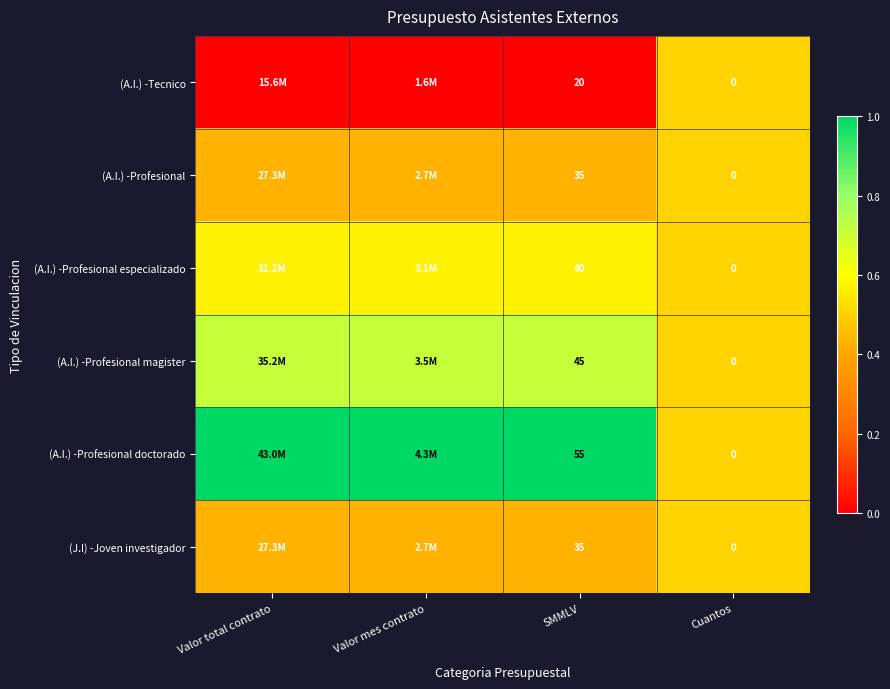

Is the value of (A.I.) -Tecnico at Valor mes contrato greater than the value of (A.I.) -Profesional doctorado at Valor total contrato?

No